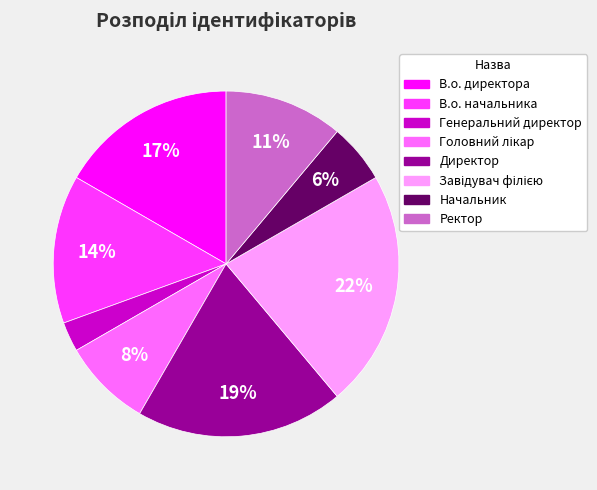

Which category has the smallest portion of the pie?

Генеральний директор